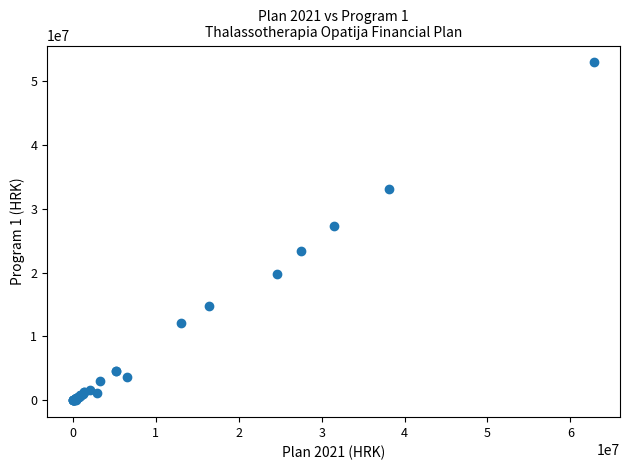

What Y value in the scatter plot is closest to 26462500?

27319200